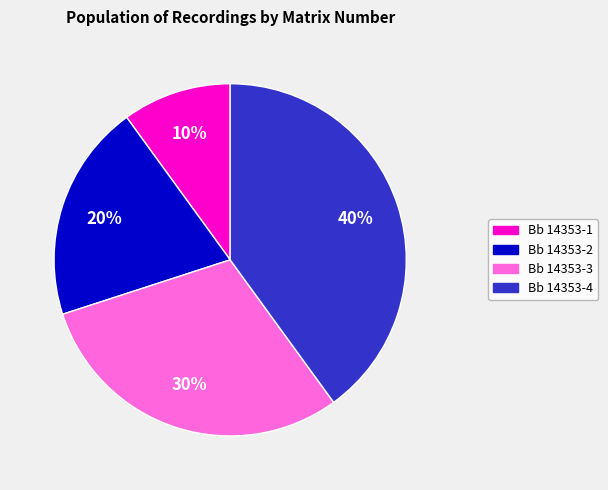

Rank the categories by value from lowest to highest.

Bb 14353-1, Bb 14353-2, Bb 14353-3, Bb 14353-4